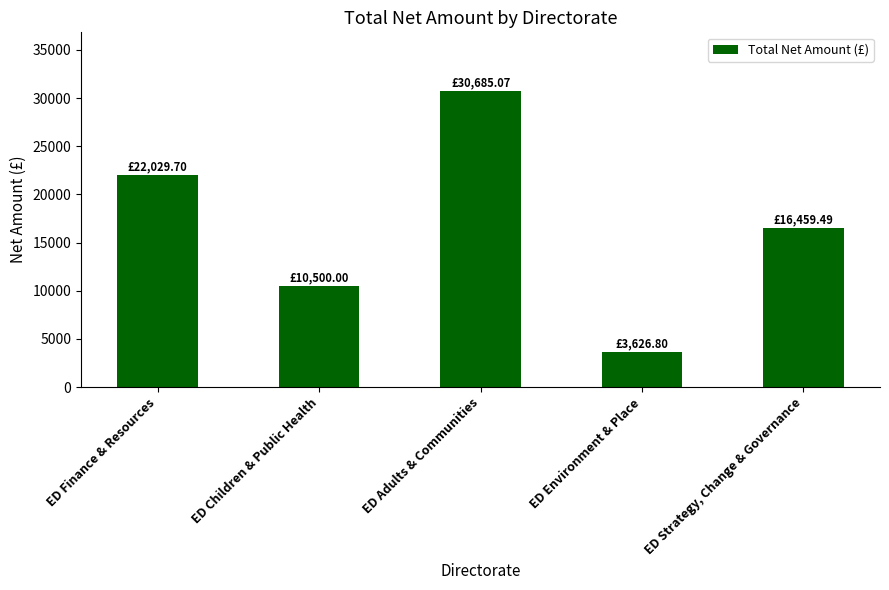

What is the difference between the maximum and minimum values?

27058.3